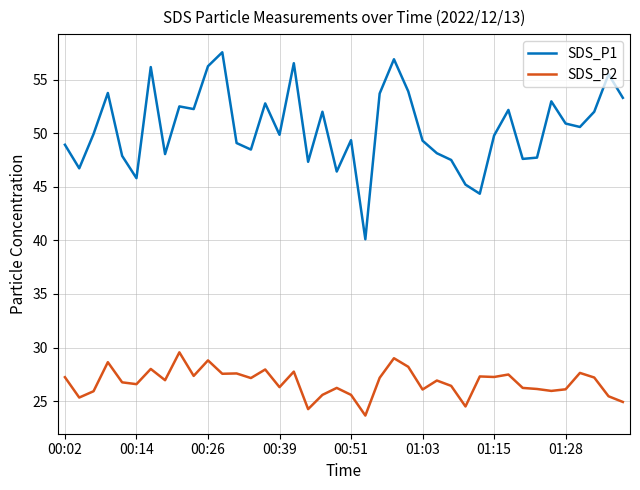

What is the maximum value for SDS_P2?

29.6